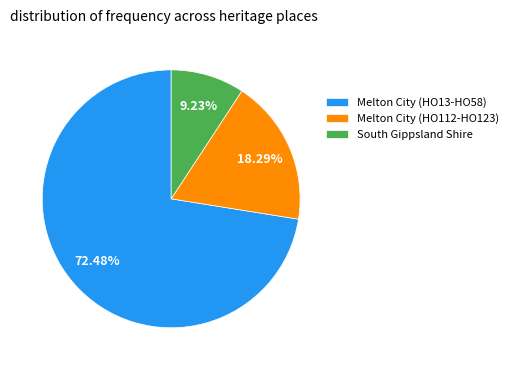

How many segments does this pie chart have?

3